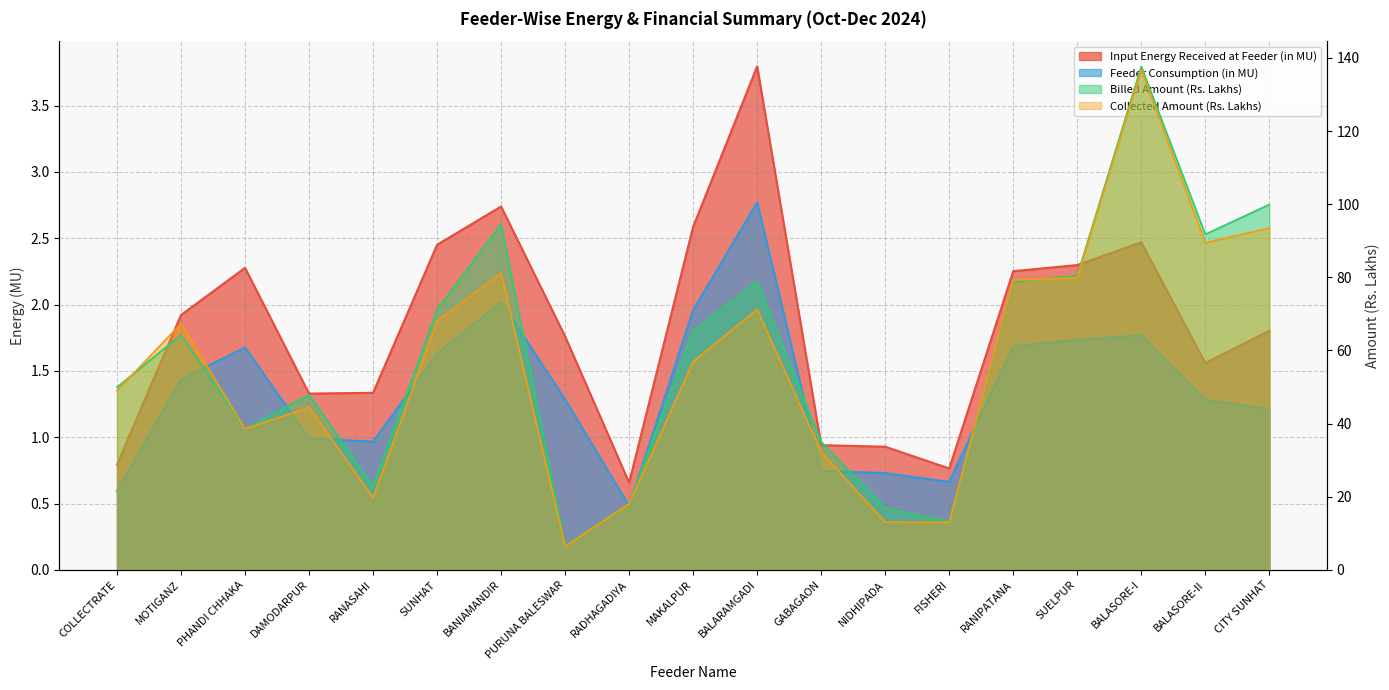

At how many categories does at least one series exceed 31?

14